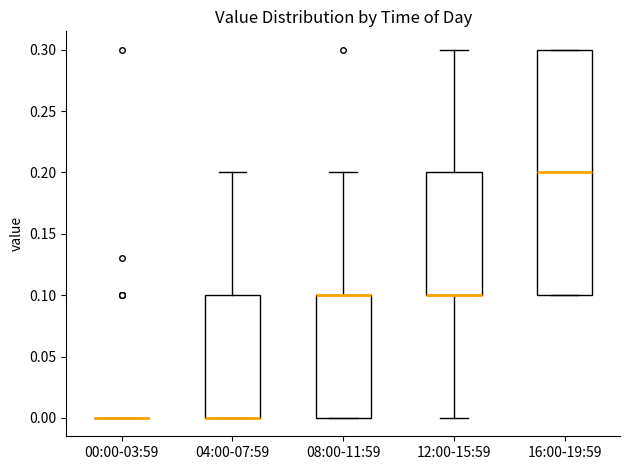

Comparing the boxes themselves (not the whiskers), which one is the tallest?

16:00-19:59